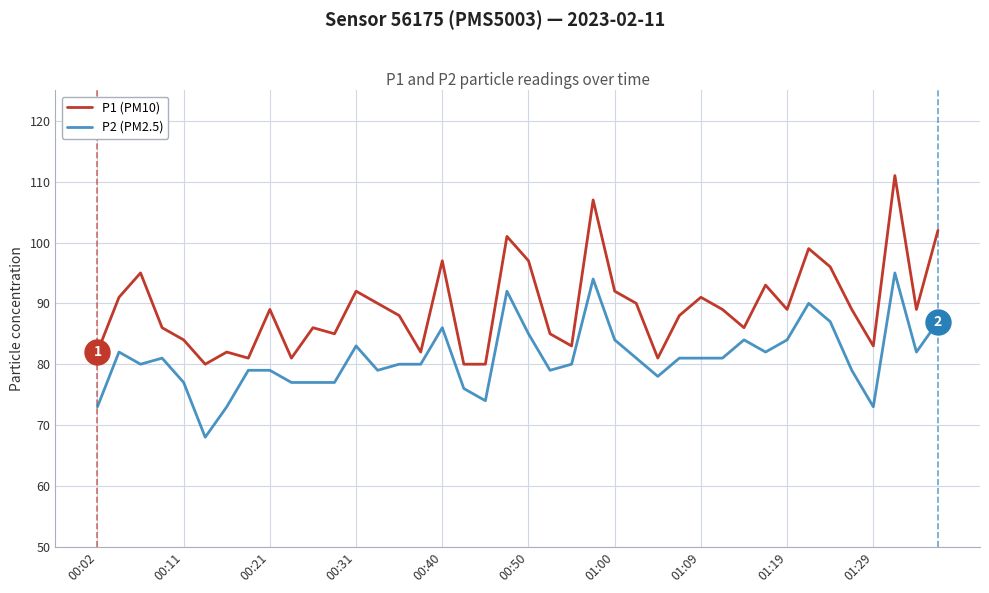

Reading left to right, extract all data points from this chart.

P1 (PM10): 82	91	95	86	84	80	82	81	89	81	86	85	92	90	88	82	97	80	80	101	97	85	83	107	92	90	81	88	91	89	86	93	89	99	96	89	83	111	89	102
P2 (PM2.5): 73	82	80	81	77	68	73	79	79	77	77	77	83	79	80	80	86	76	74	92	85	79	80	94	84	81	78	81	81	81	84	82	84	90	87	79	73	95	82	87